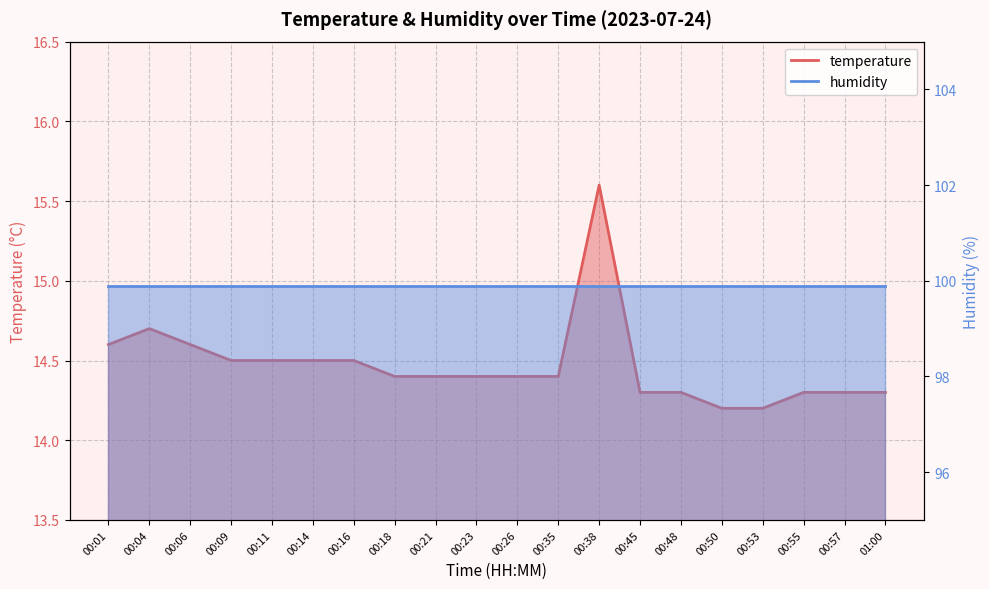

List the labels in order of value, smallest first.

00:50, 00:53, 00:45, 00:48, 00:55, 00:57, 01:00, 00:18, 00:21, 00:23, 00:26, 00:35, 00:09, 00:11, 00:14, 00:16, 00:01, 00:06, 00:04, 00:38